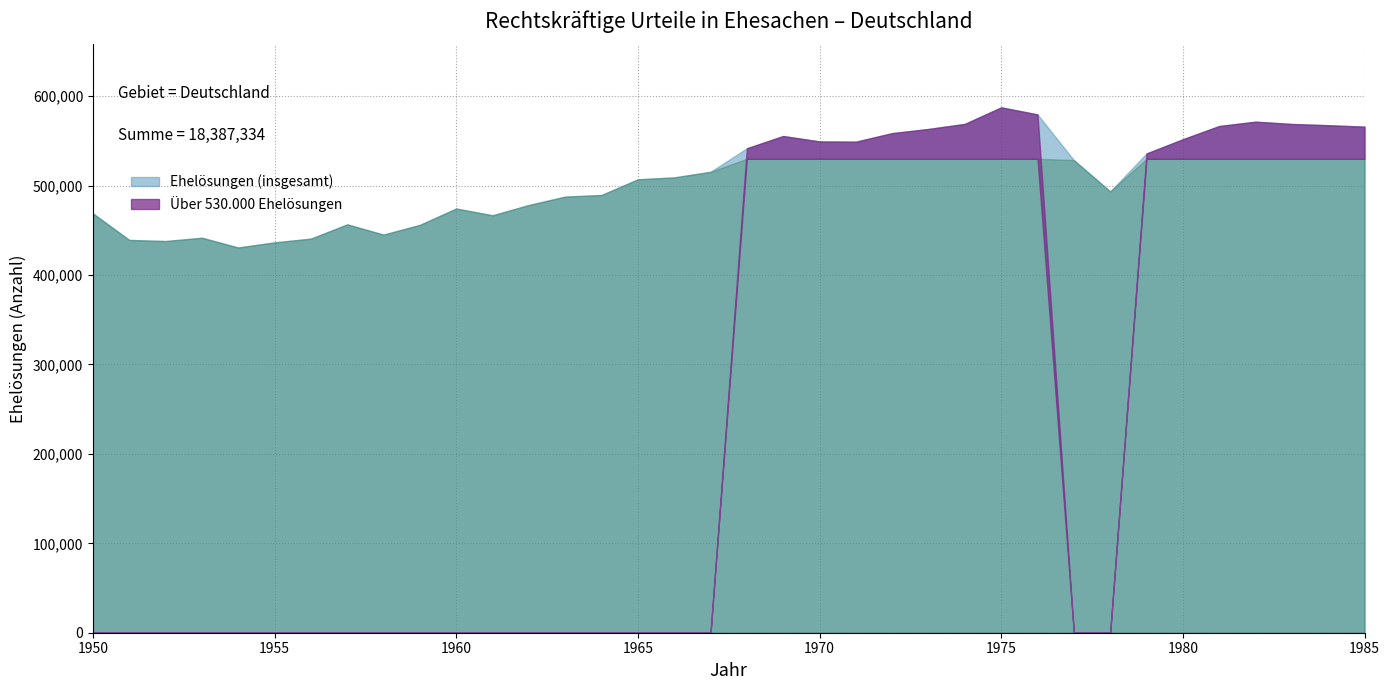

What is the ratio of the value at 1960 to the value at 1953?

1.1